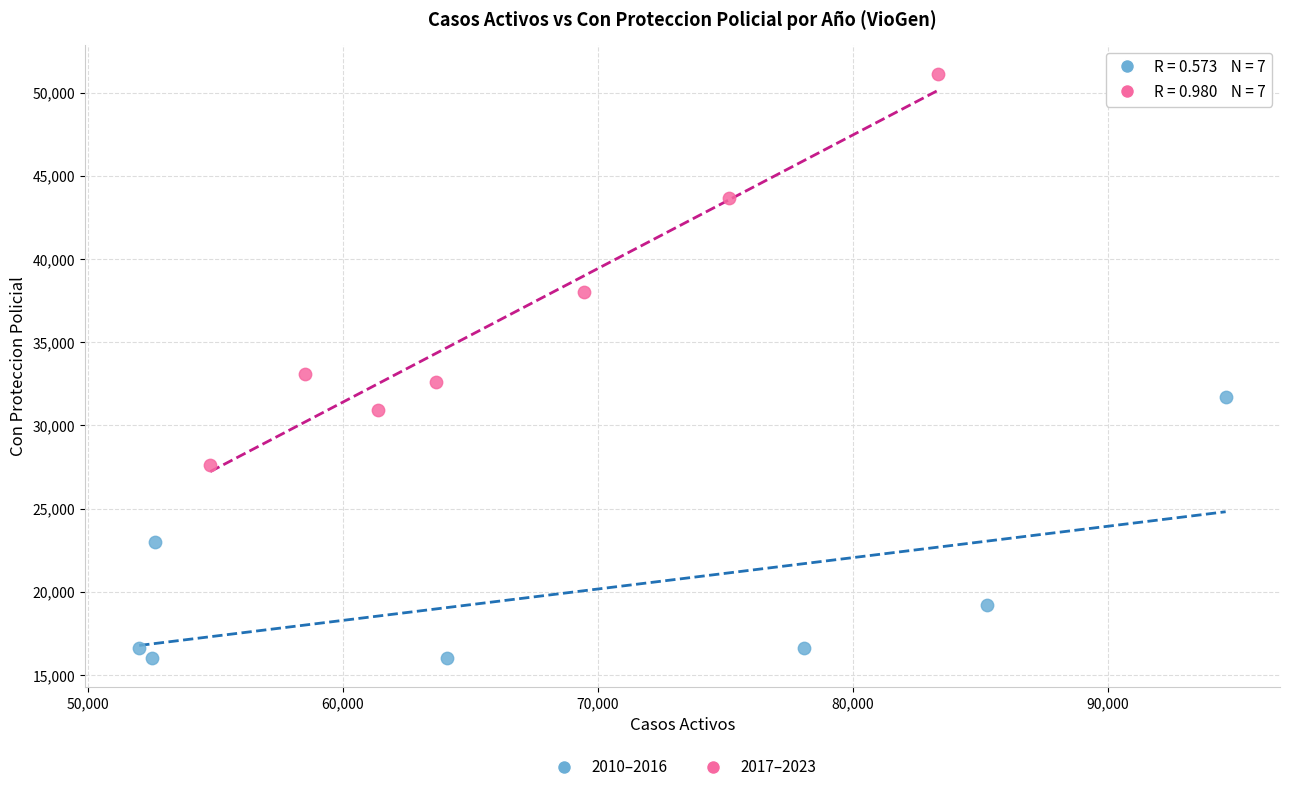

Which series reaches the minimum Y coordinate?

2010–2016